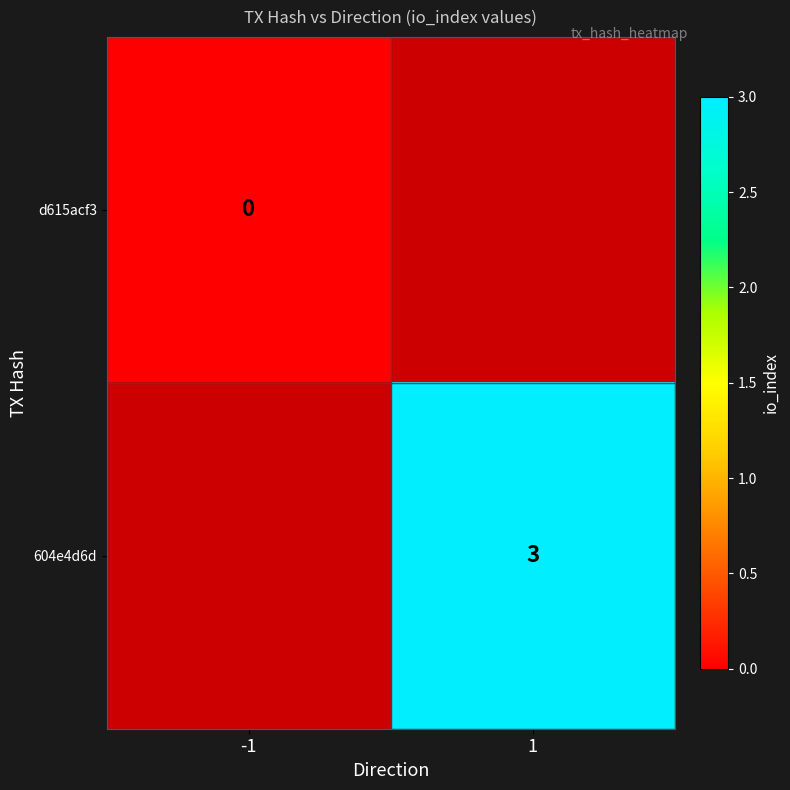

The value of 604e4d6d at 1 is 4.3. True or false?

False